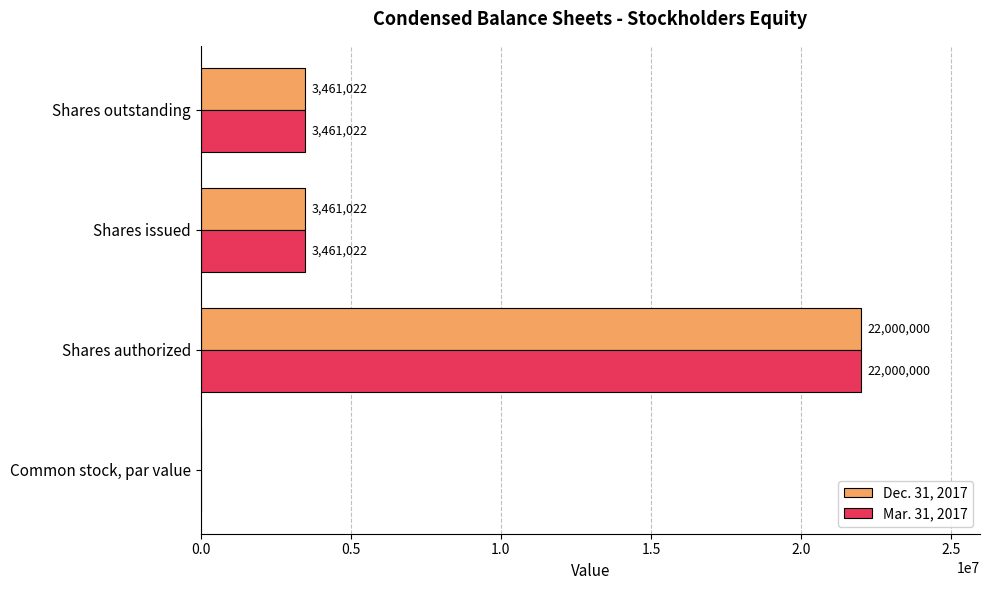

Count the number of data series in this chart.

2